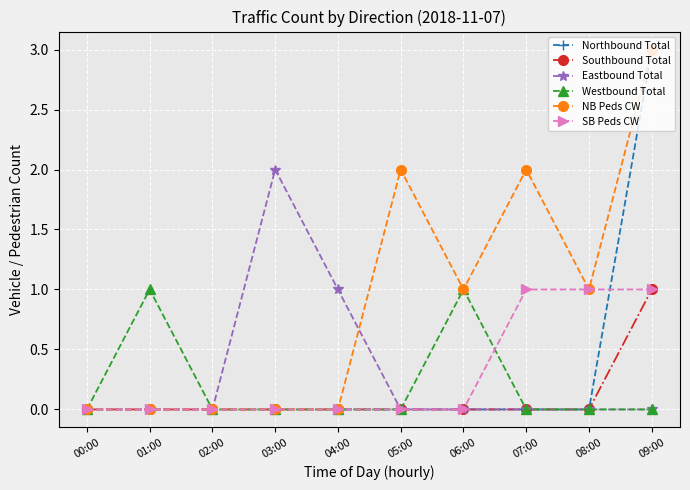

Count the number of categories in the chart.

10